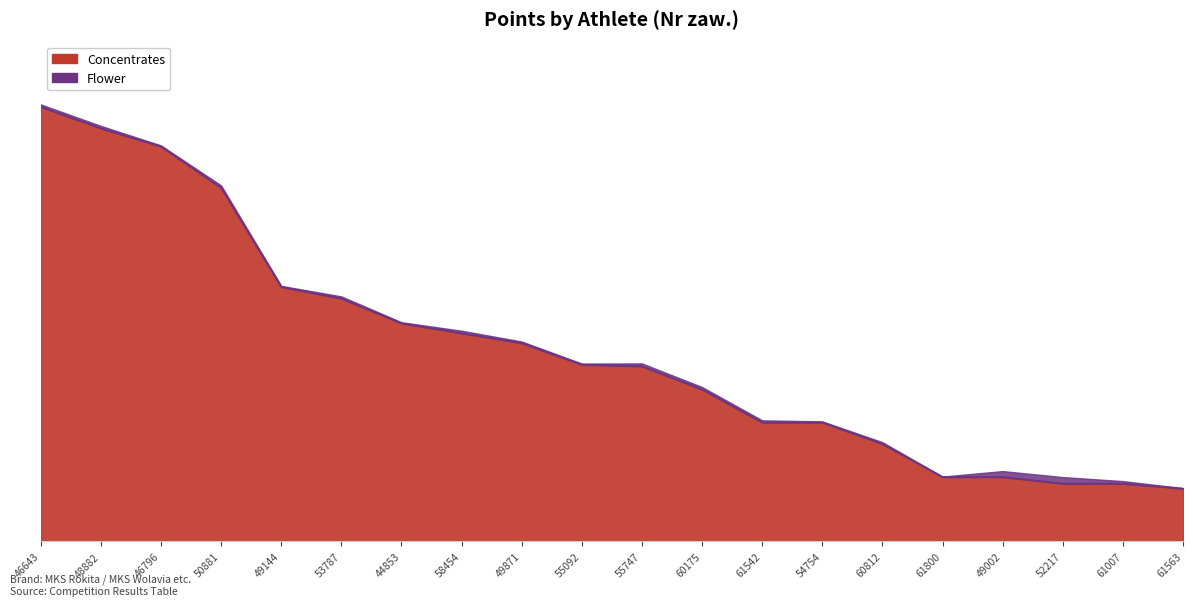

Where does the data first go above 107?

46643